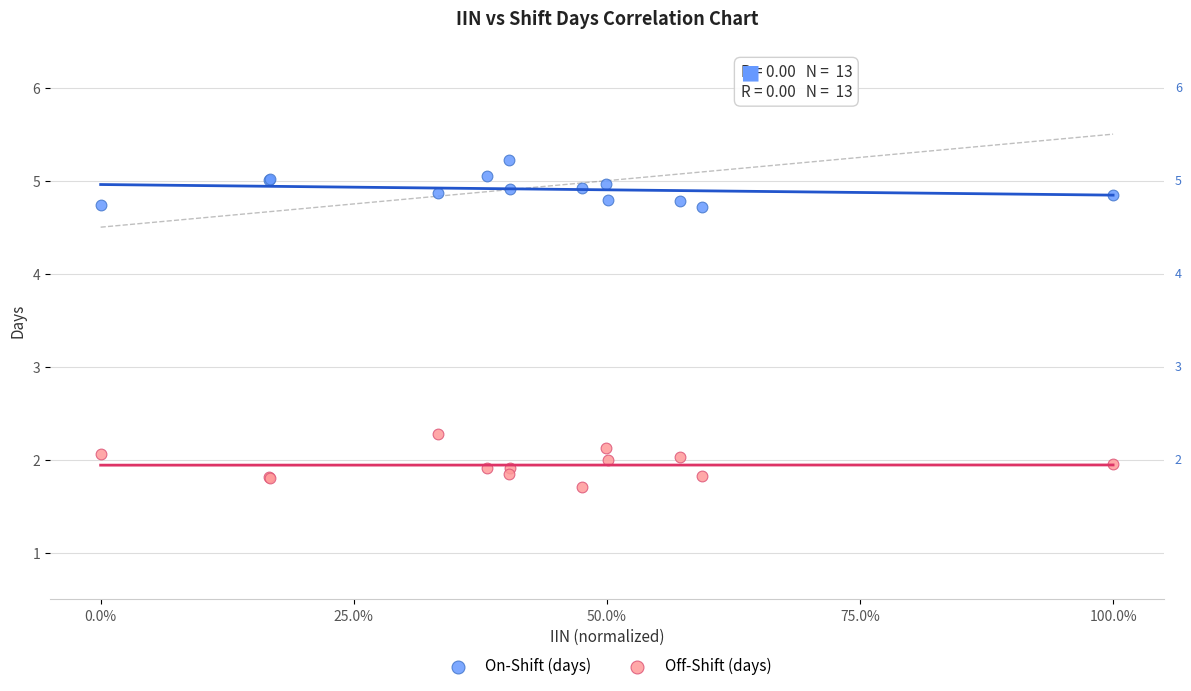

Which series contains the highest Y value?

On-Shift (days)